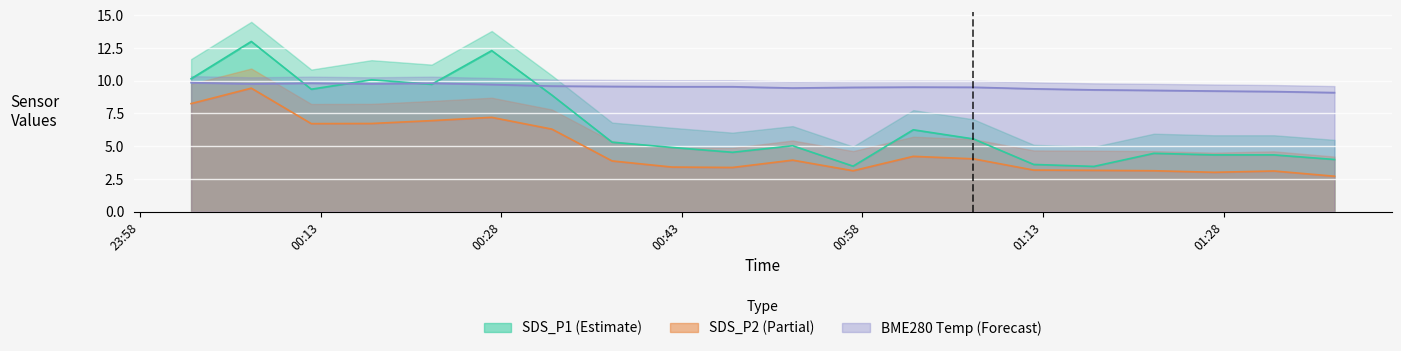

Rank the series by their maximum value, from highest to lowest.

SDS_P1, BME280_temperature, SDS_P2